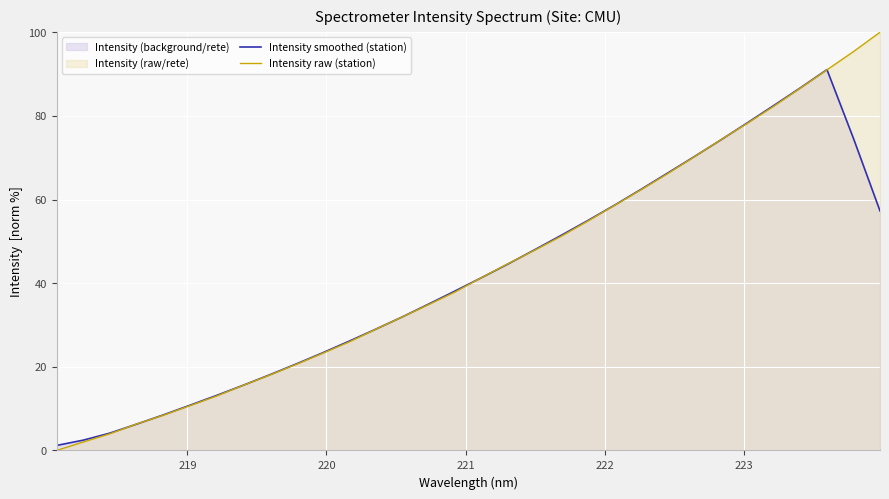

Which series has the largest total across all categories?

Intensity raw (station)